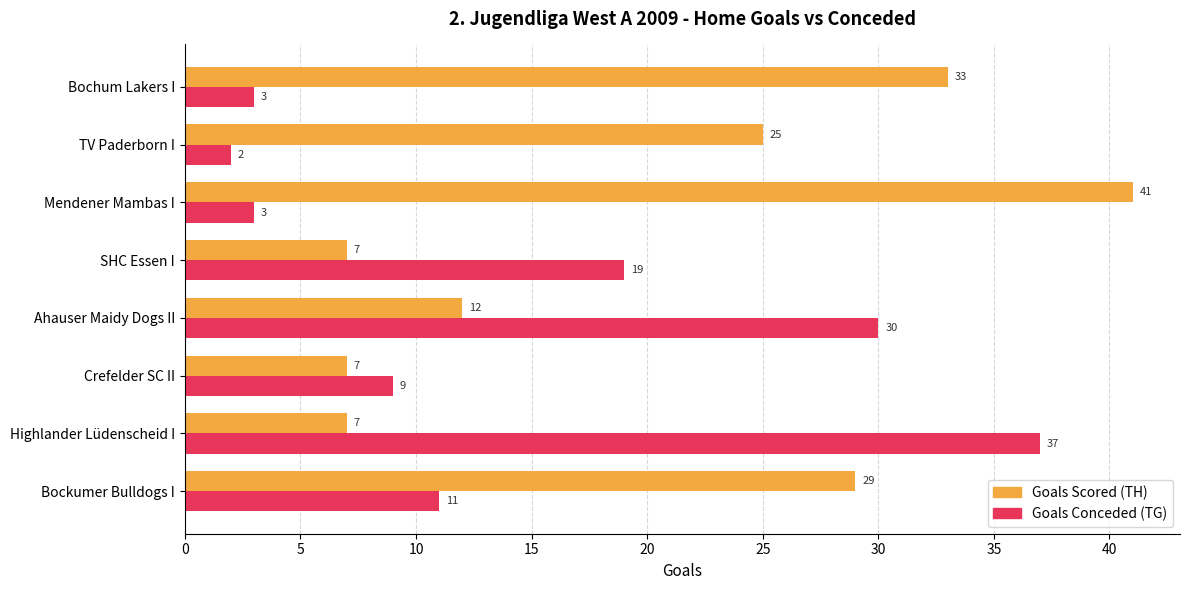

Which label corresponds to the smallest value in the chart?

TV Paderborn I